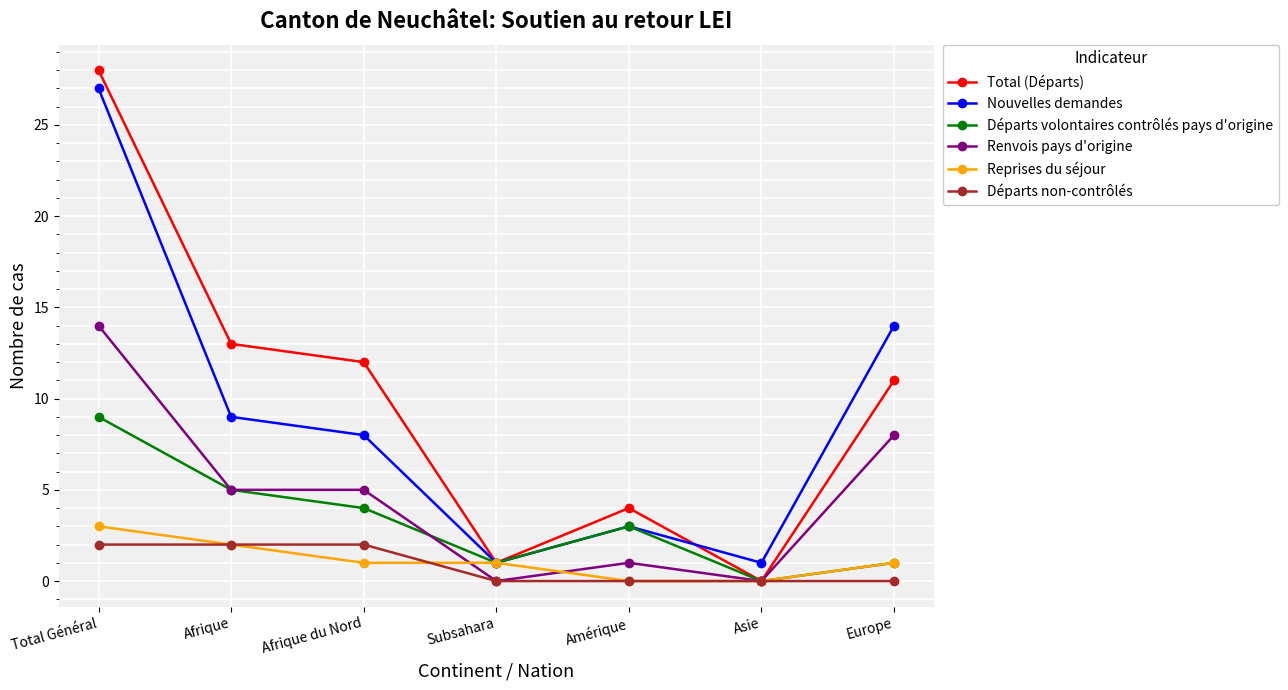

True or false: Départs non-contrôlés and Nouvelles demandes intersect in this chart.

False